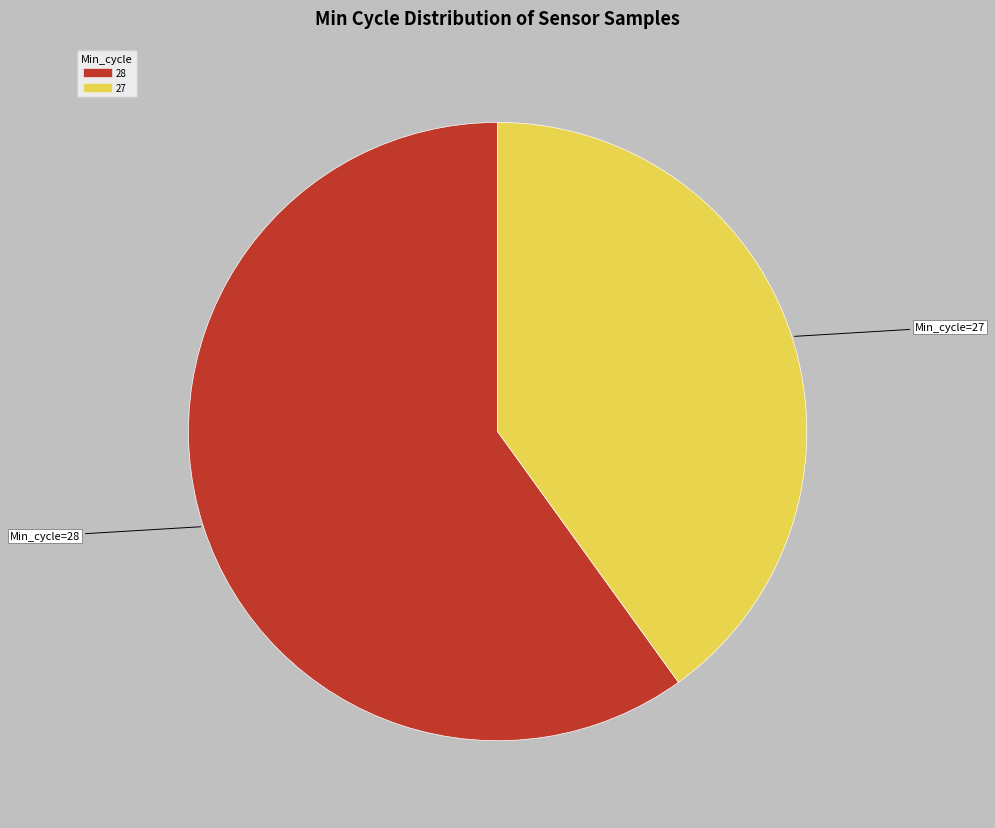

Is there any slice that represents more than half of the pie?

Yes